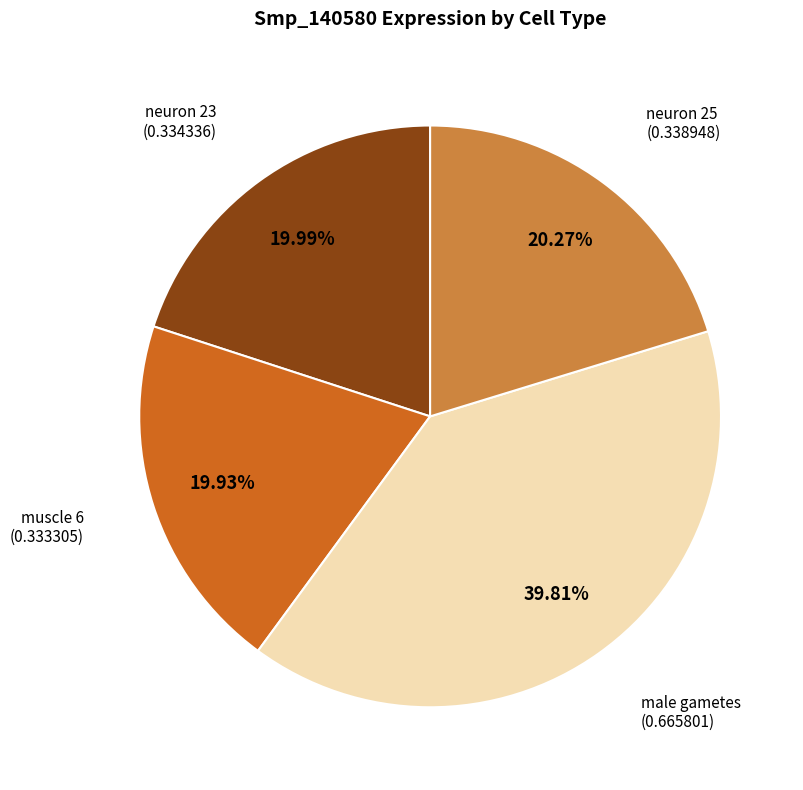

Count the number of slices in the pie.

4